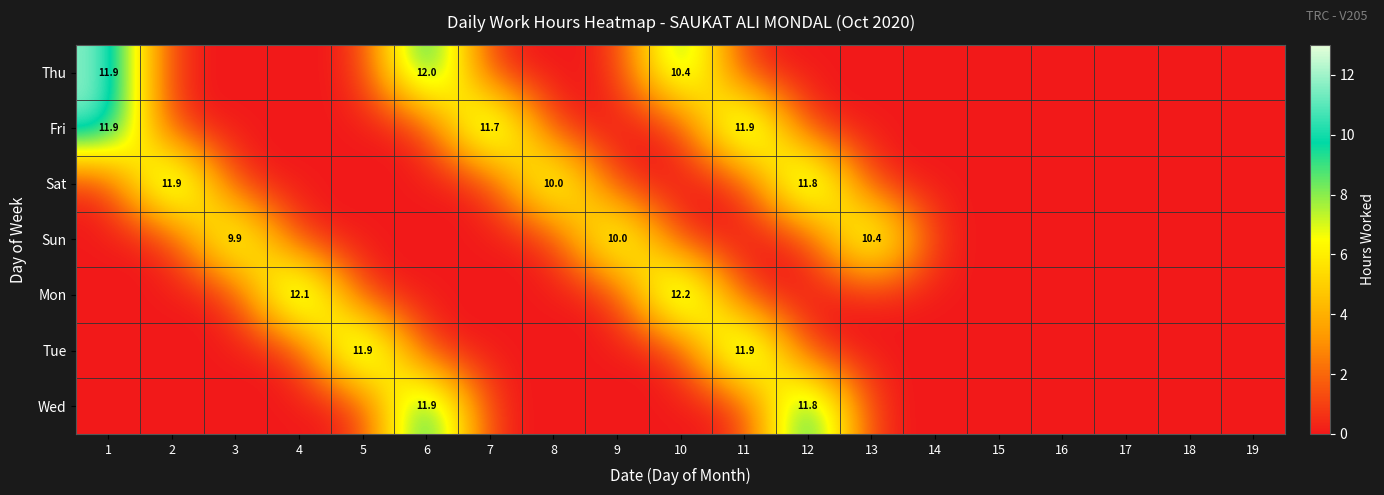

Rank the series by their maximum value, from lowest to highest.

Sun, Wed, Sat, Fri, Tue, Thu, Mon